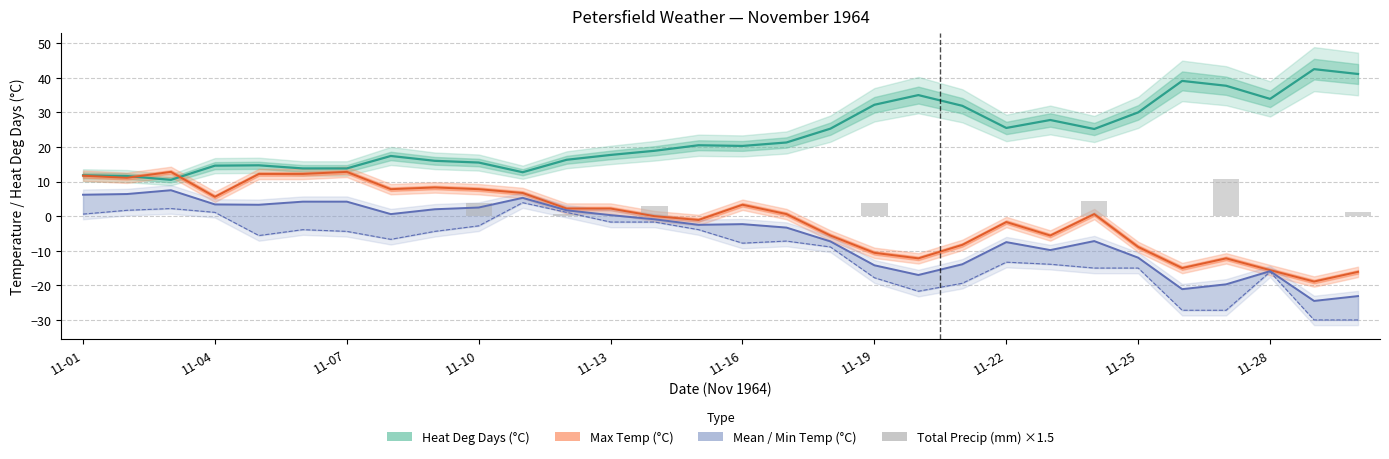

What is the difference between the maximum and second lowest values?

10.6